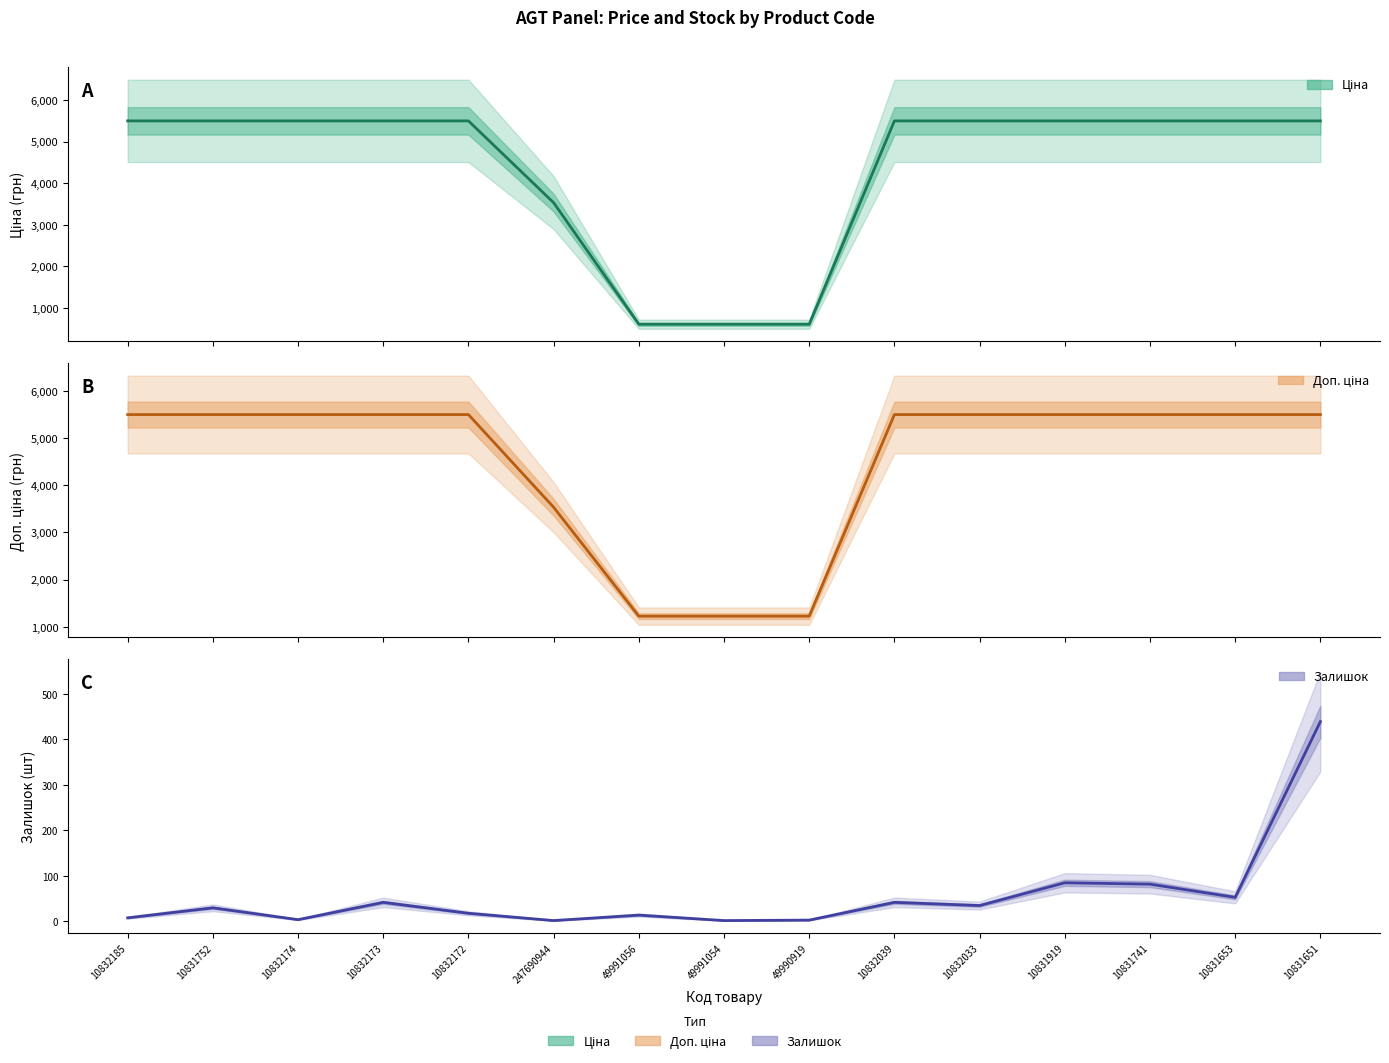

Is it true that Залишок equals 8.0 at 10832185?

True